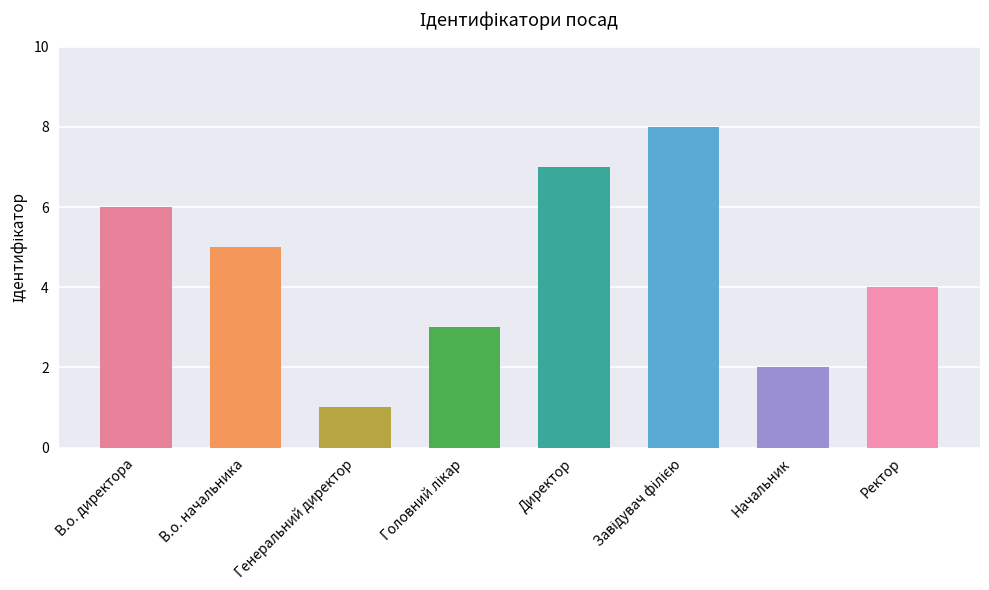

What is the label of the 4th bar from the right?

Директор